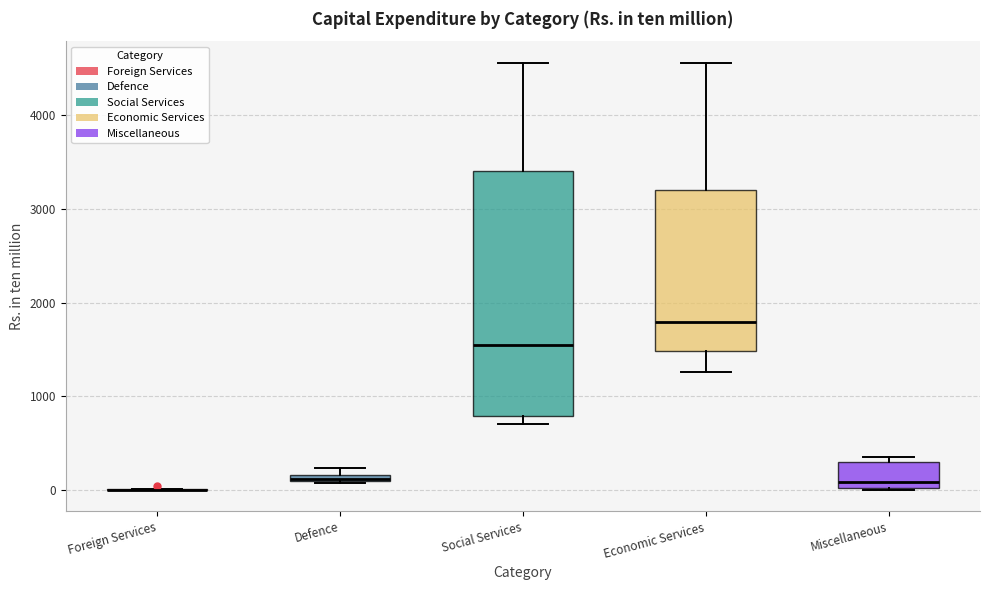

Where is the upper edge of the box for Economic Services on the y-axis? The values are not printed on the chart, so give them approximately, as read against the axis.

3200